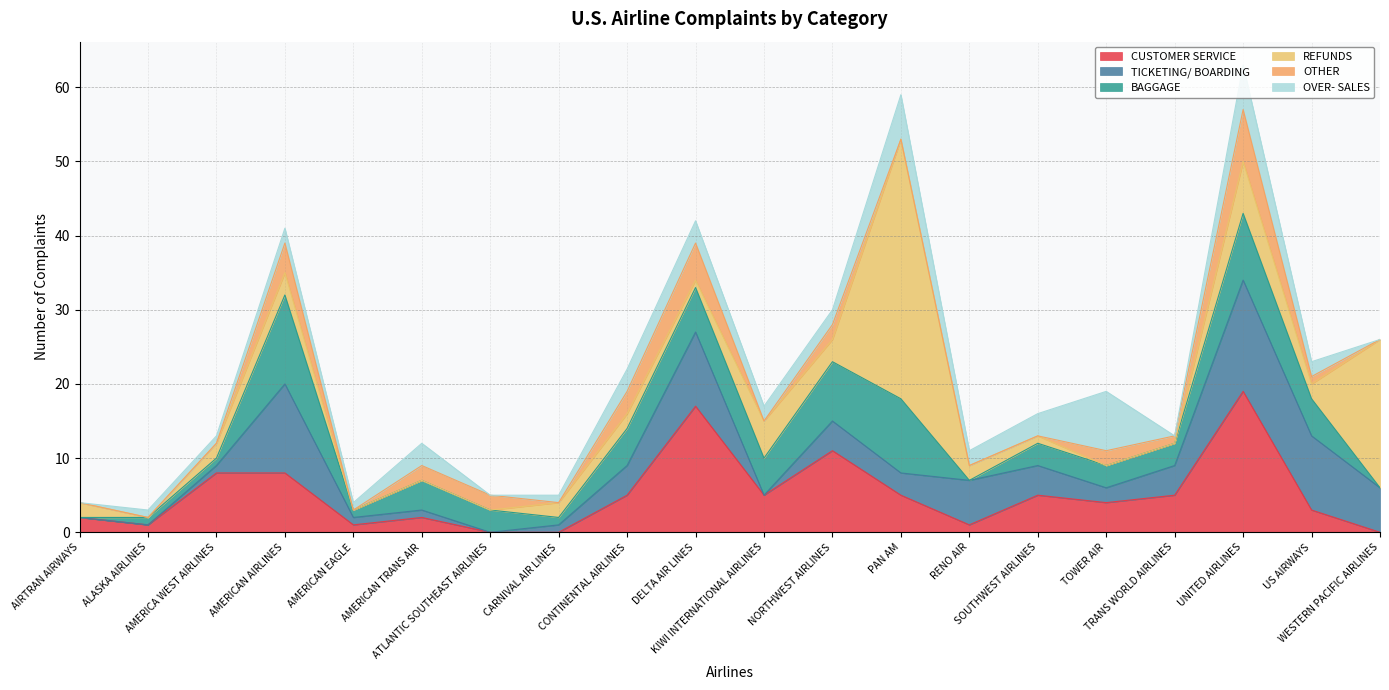

What is the average value of the OTHER series?

1